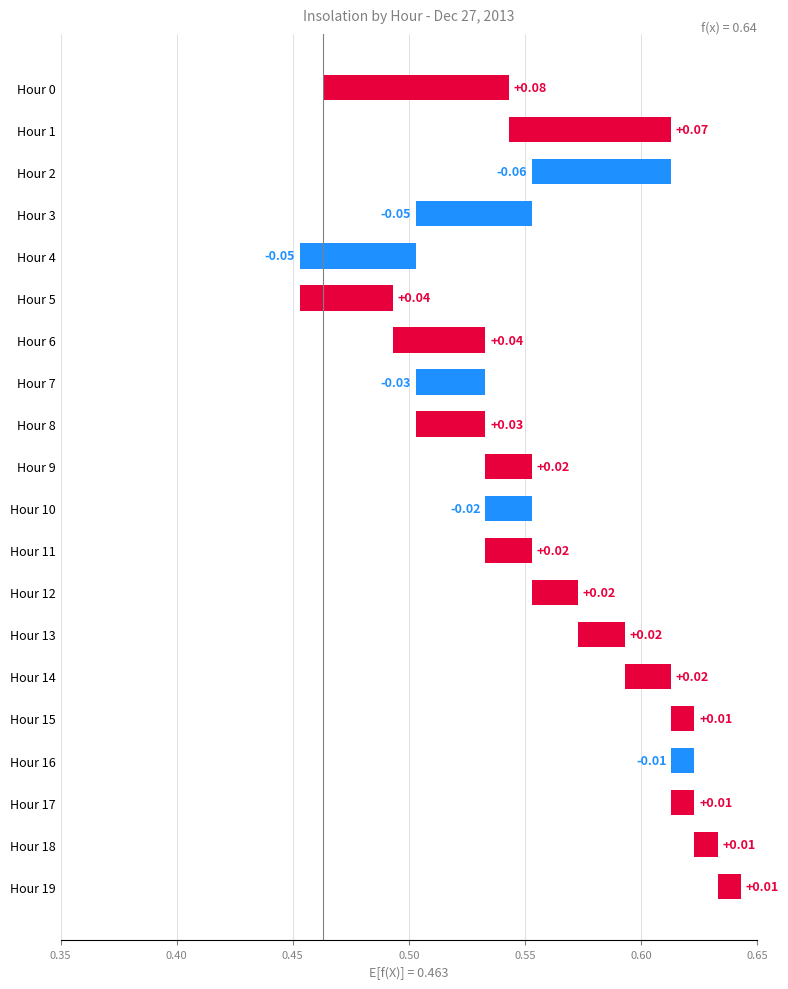

Which has a higher value, 13 or 0.65?

0.65